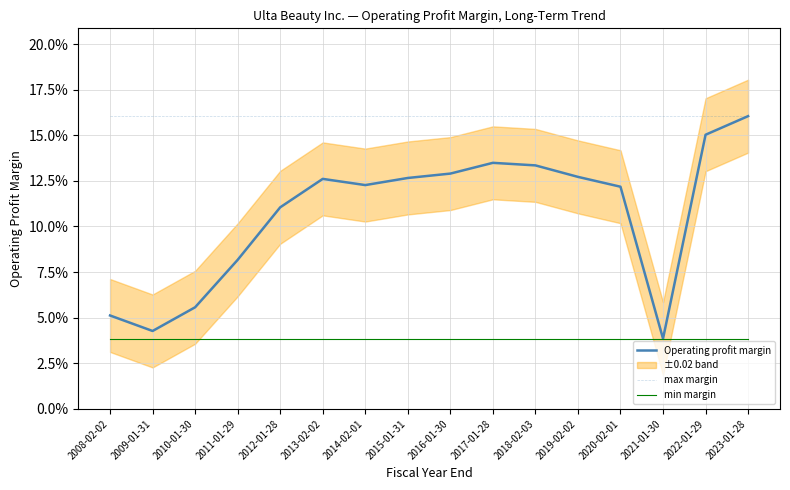

What is the spread (max minus min) of values at 2015-01-31?

0.1